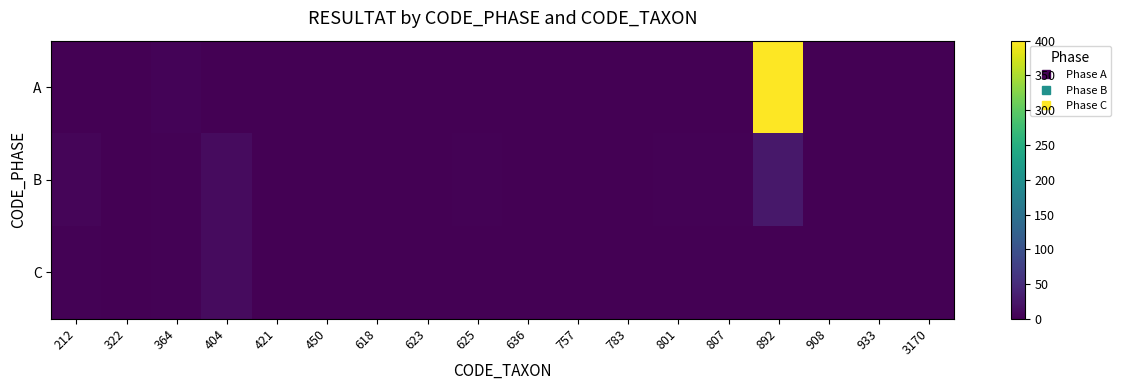

Reading left to right, transcribe all the data shown in this chart.

A: 212=0	322=0	364=4	404=1	421=1	450=0	618=0	623=0	625=0	636=0	757=0	783=0	801=0	807=0	892=400	908=0	933=0	3170=0
B: 212=6	322=0	364=2	404=12	421=0	450=0	618=0	623=0	625=2	636=0	757=0	783=1	801=3	807=3	892=26	908=0	933=0	3170=0
C: 212=2	322=1	364=3	404=12	421=0	450=0	618=0	623=0	625=0	636=0	757=0	783=0	801=0	807=0	892=0	908=0	933=0	3170=0